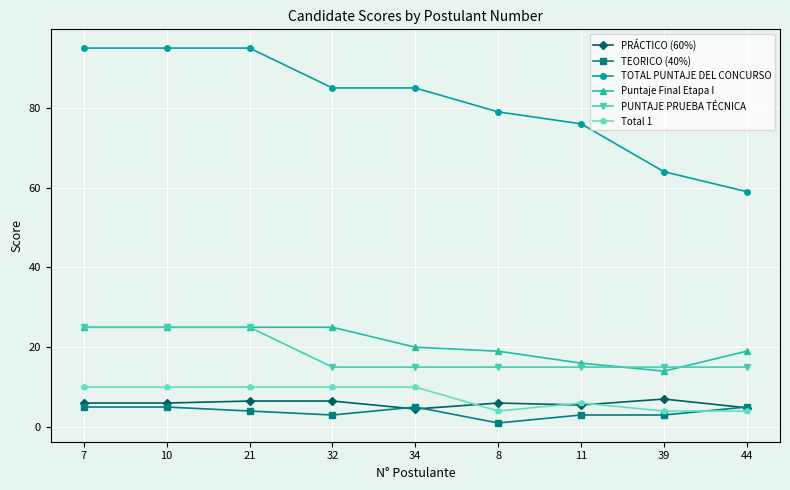

What is the minimum value shown in the chart?

1.0